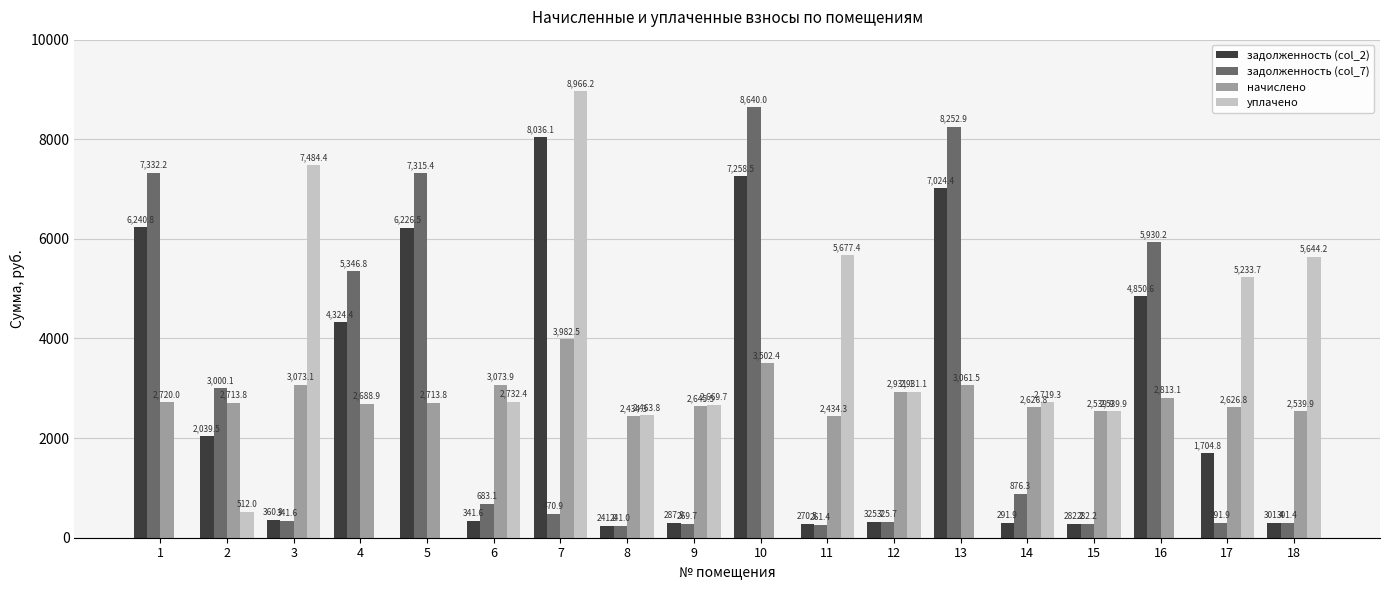

Does the chart contain stacked bars?

No